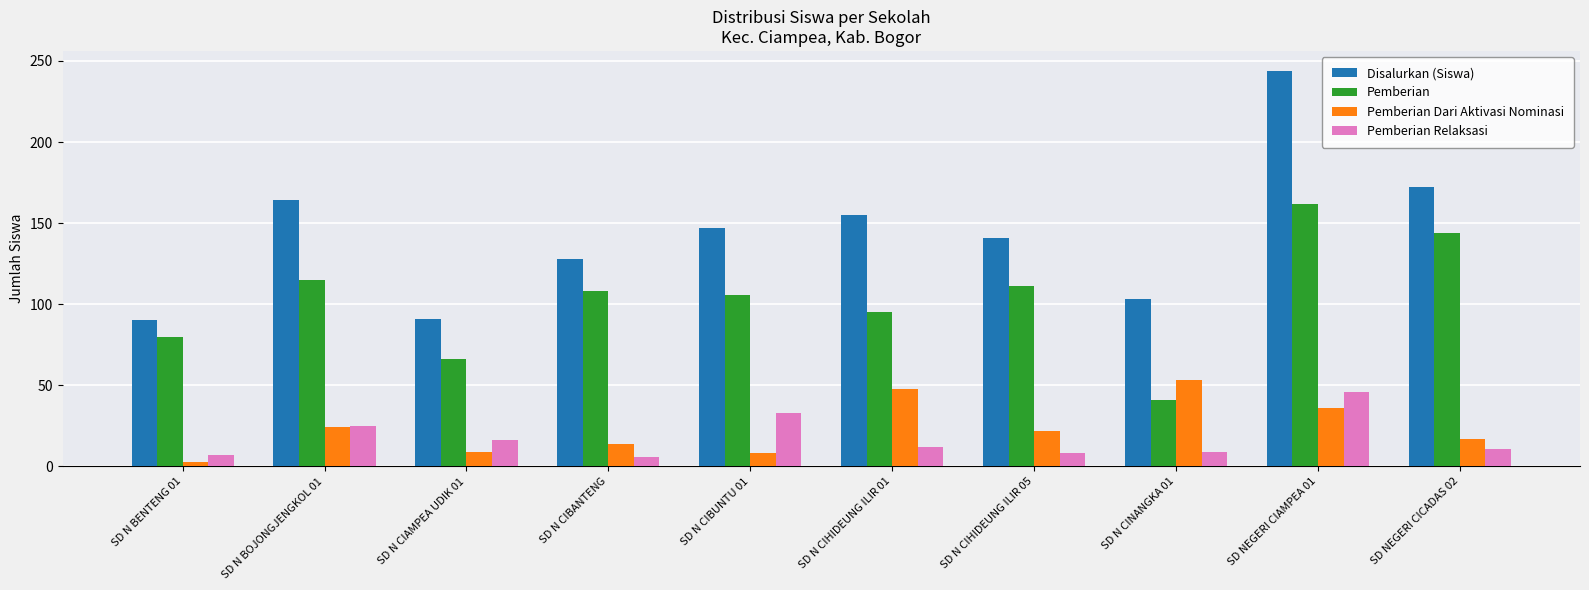

Which series has the largest total across all categories?

Disalurkan (Siswa)